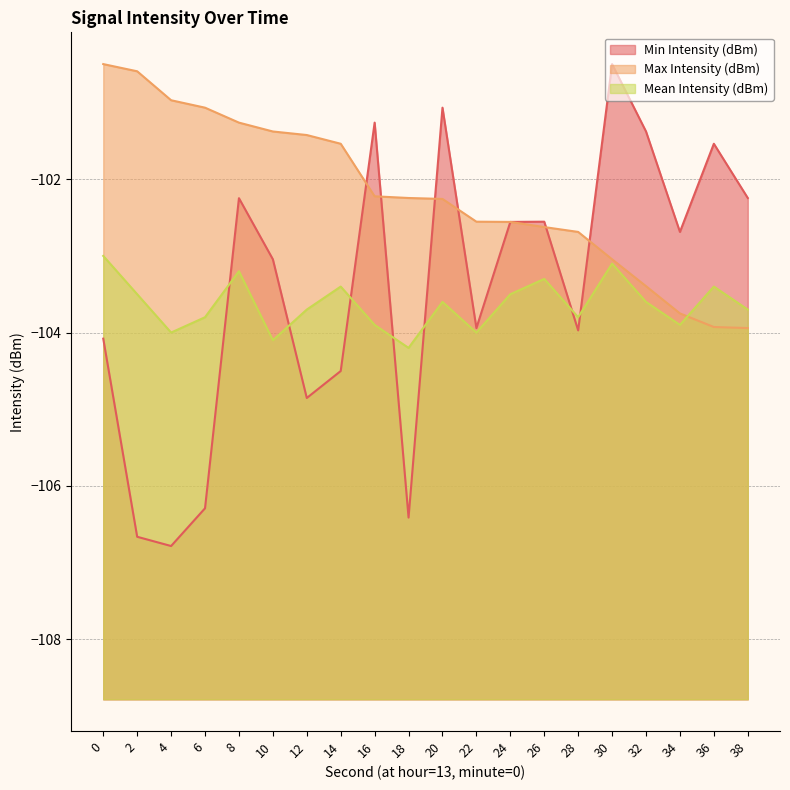

Which series has the largest range (max minus min)?

Min Intensity (dBm)